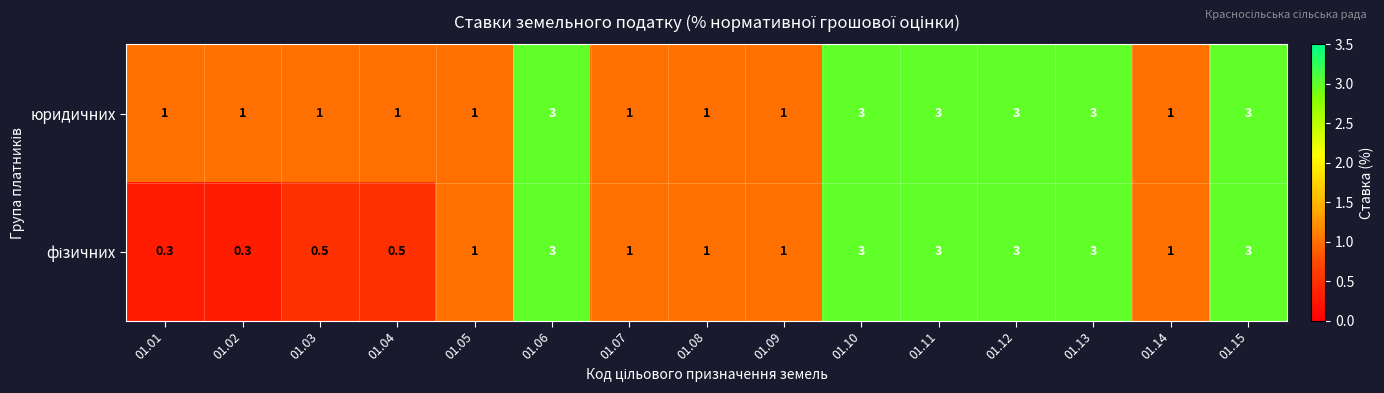

Read the юридичних value at 01.06.

3.0